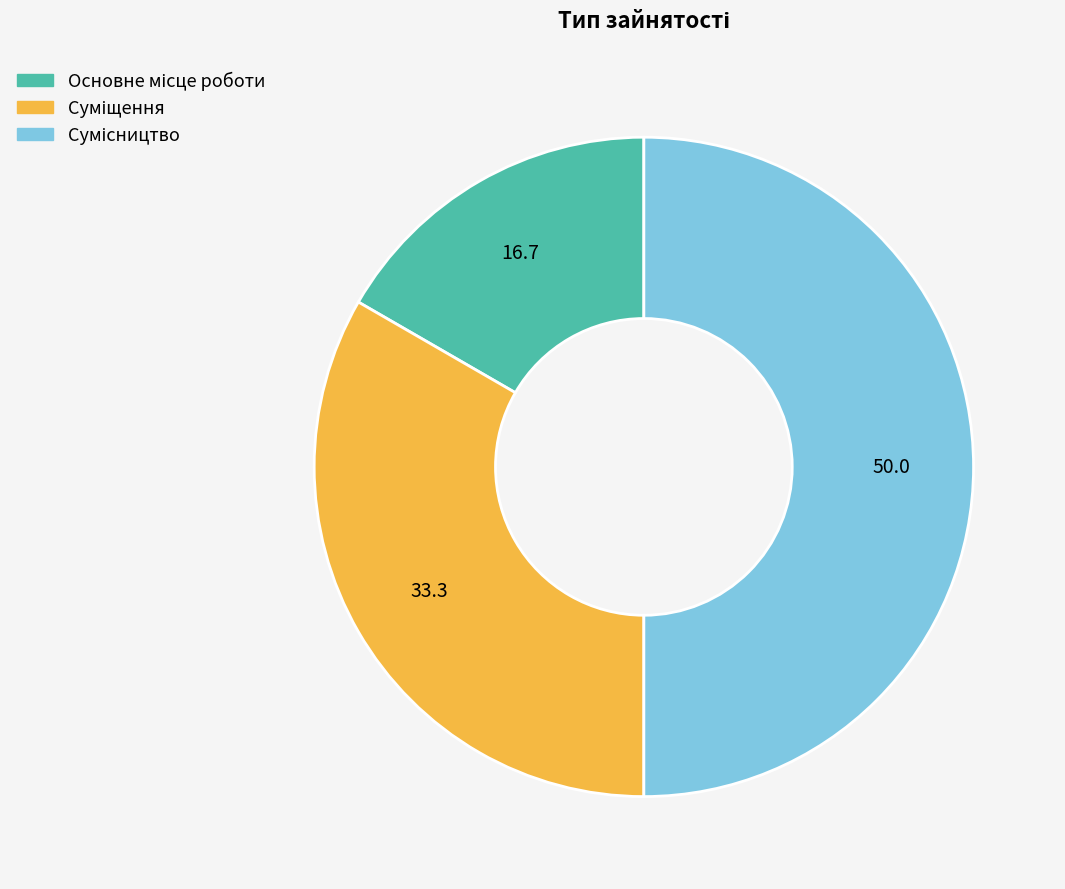

Count the number of slices in the pie.

3